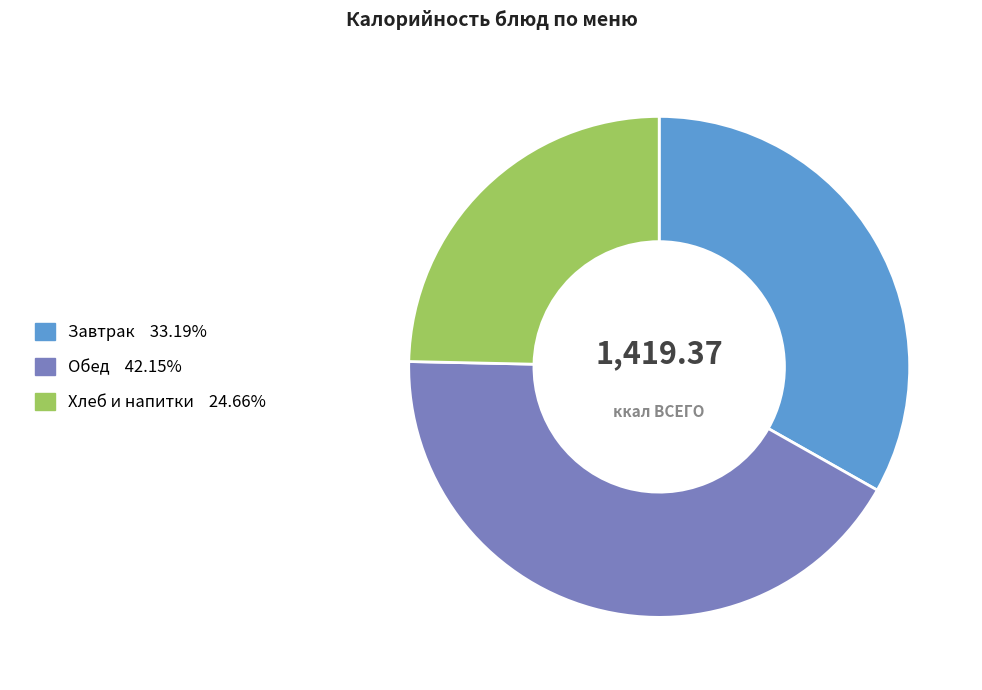

Is there a majority slice in this chart?

No